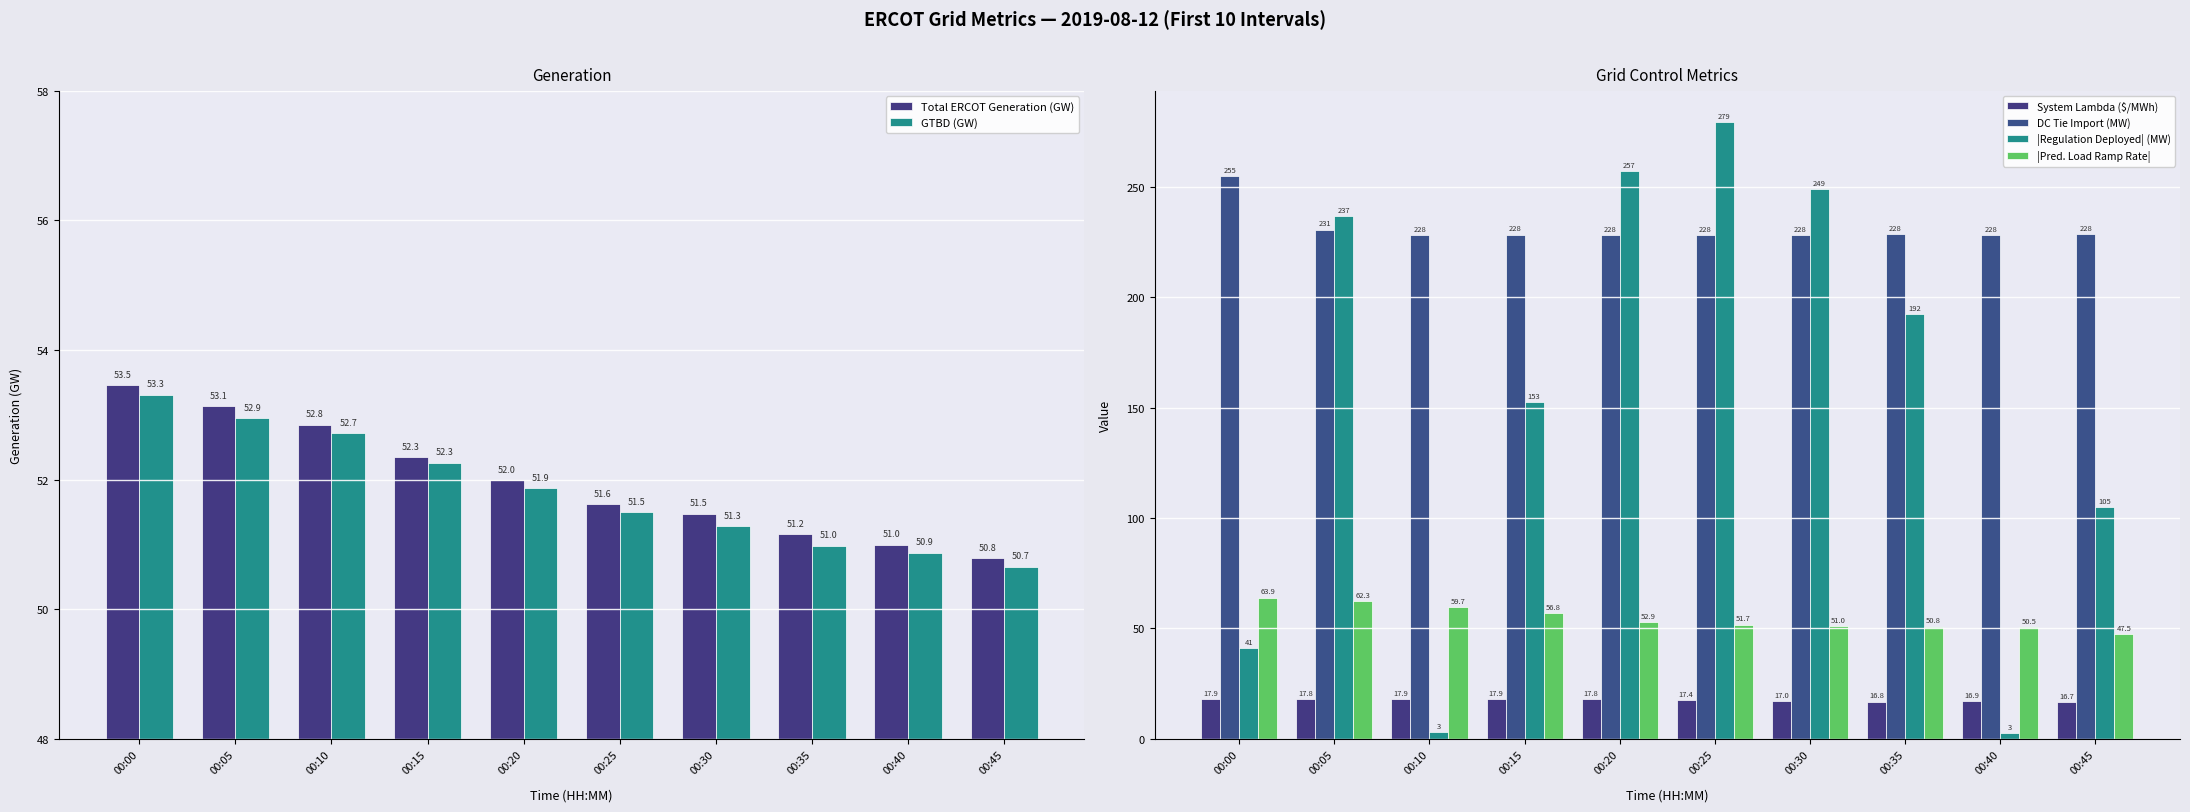

Rank the categories by GTBD (GW) value from highest to lowest.

00:00, 00:05, 00:10, 00:15, 00:20, 00:25, 00:30, 00:35, 00:40, 00:45